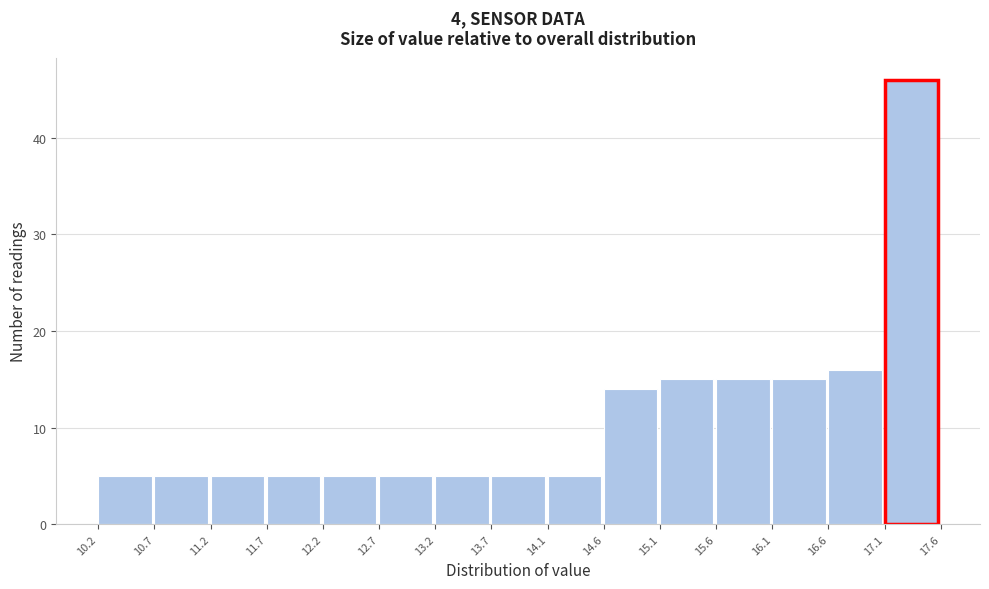

How tall is the bar that spans 14.6 to 15.1 on the x-axis? The values are not printed on the chart, so give them approximately, as read against the axis.

14